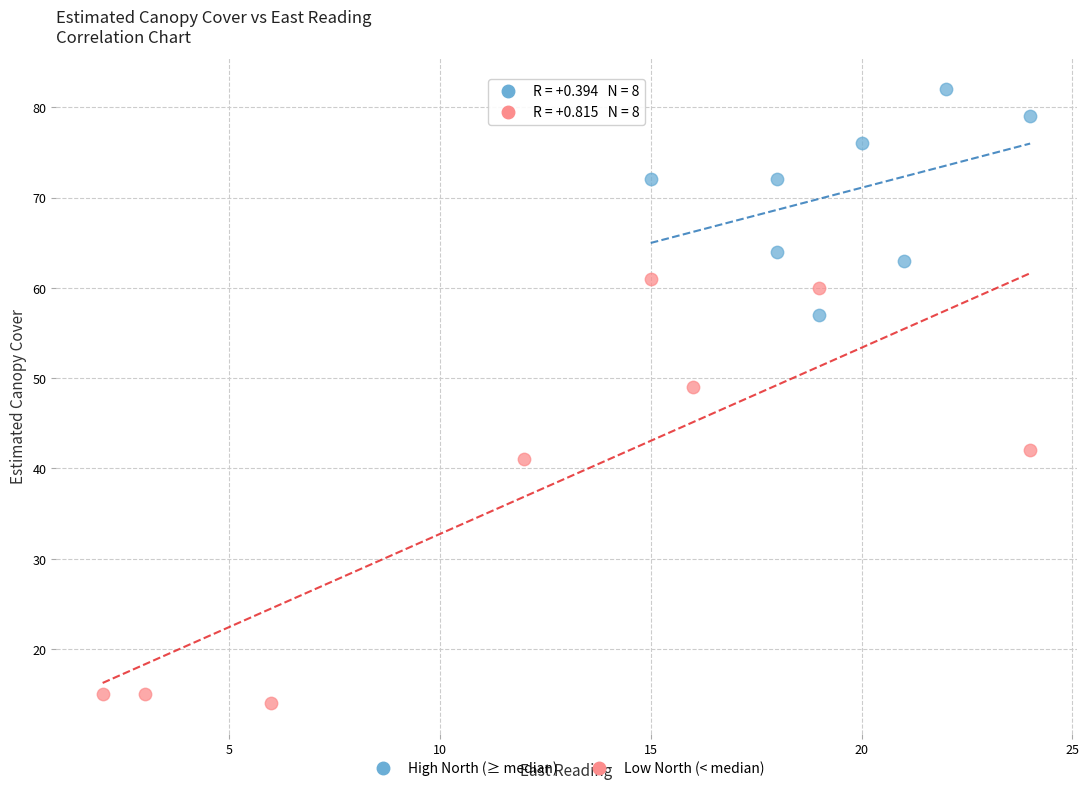

Which series has the widest spread of Y values?

Low North (< median)